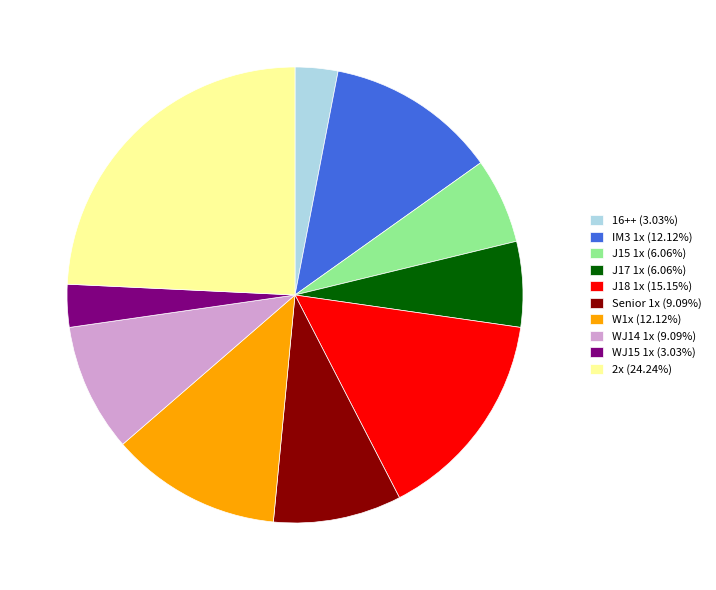

Count the number of slices in the pie.

10